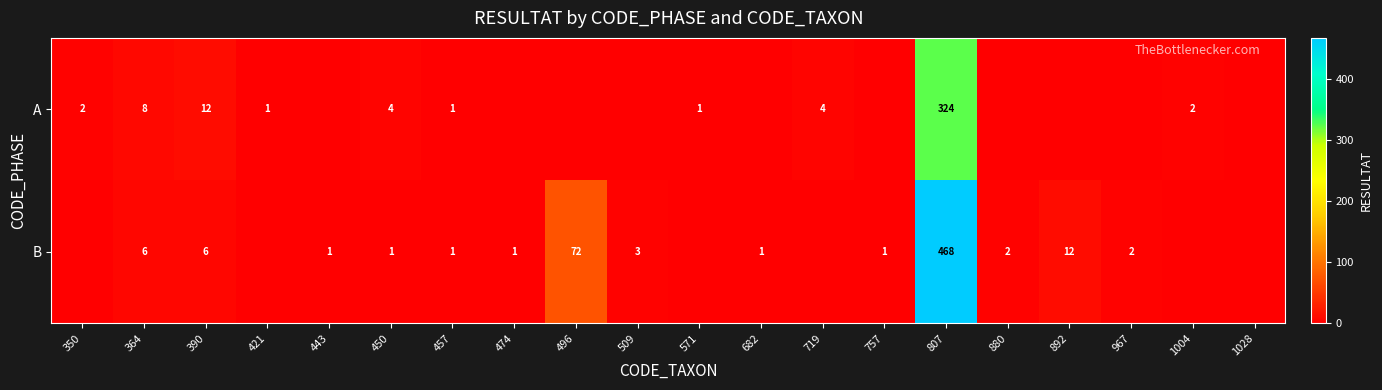

True or false: B has a value of 9 at 390.

False